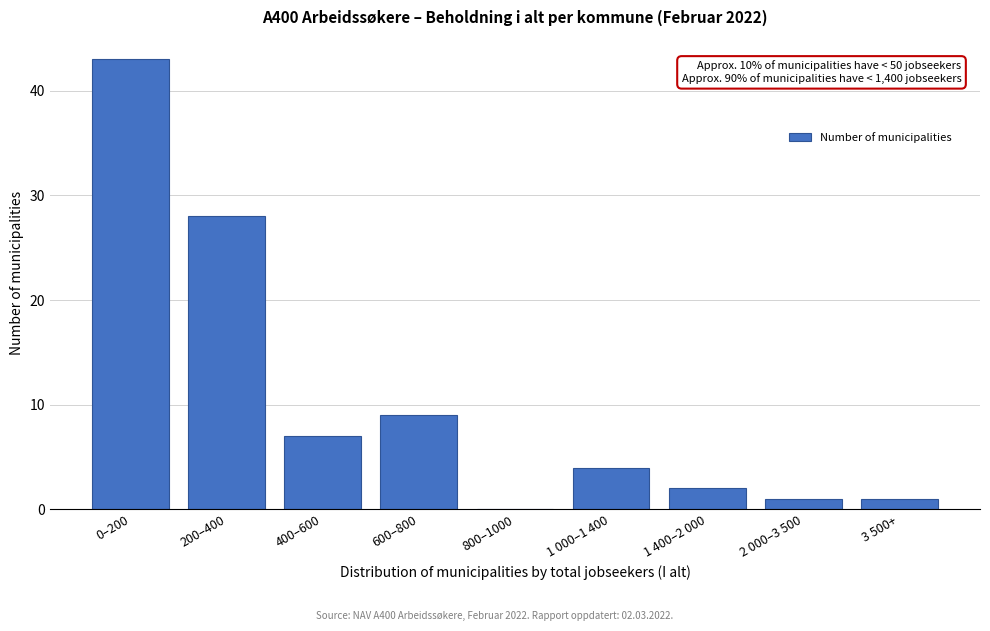

Reading left to right, list all the values displayed in this chart.

0–200=43	200–400=28	400–600=7	600–800=9	800–1000=0	1 000–1 400=4	1 400–2 000=2	2 000–3 500=1	3 500+=1